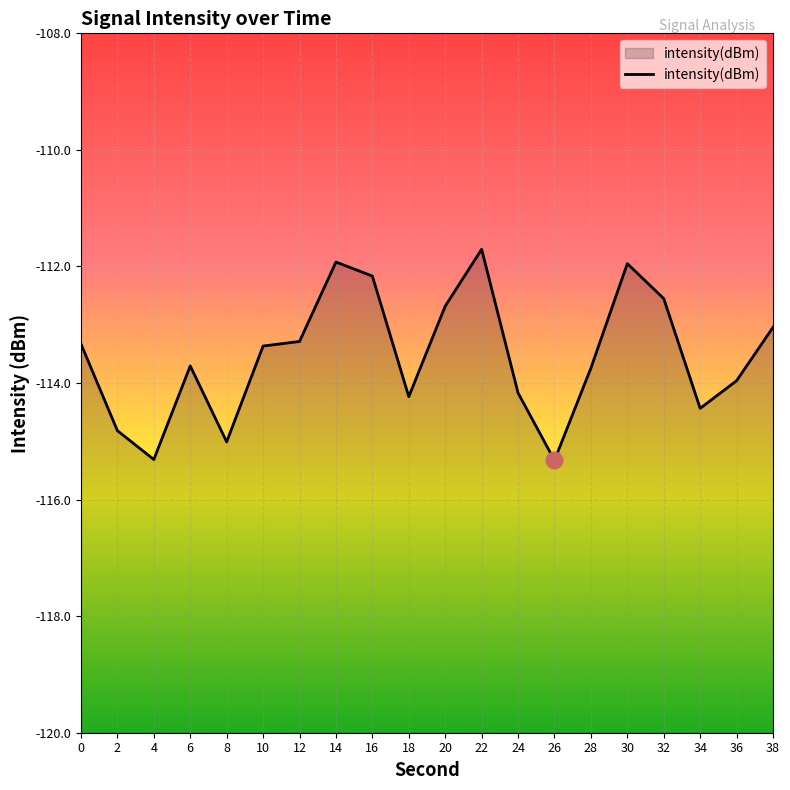

What is the change in value from 6 to 16?

+1.5